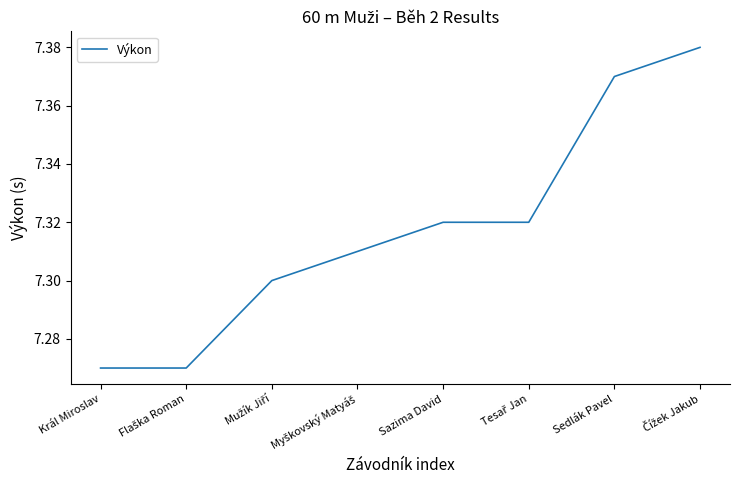

What position from the left is Sedlák Pavel?

7